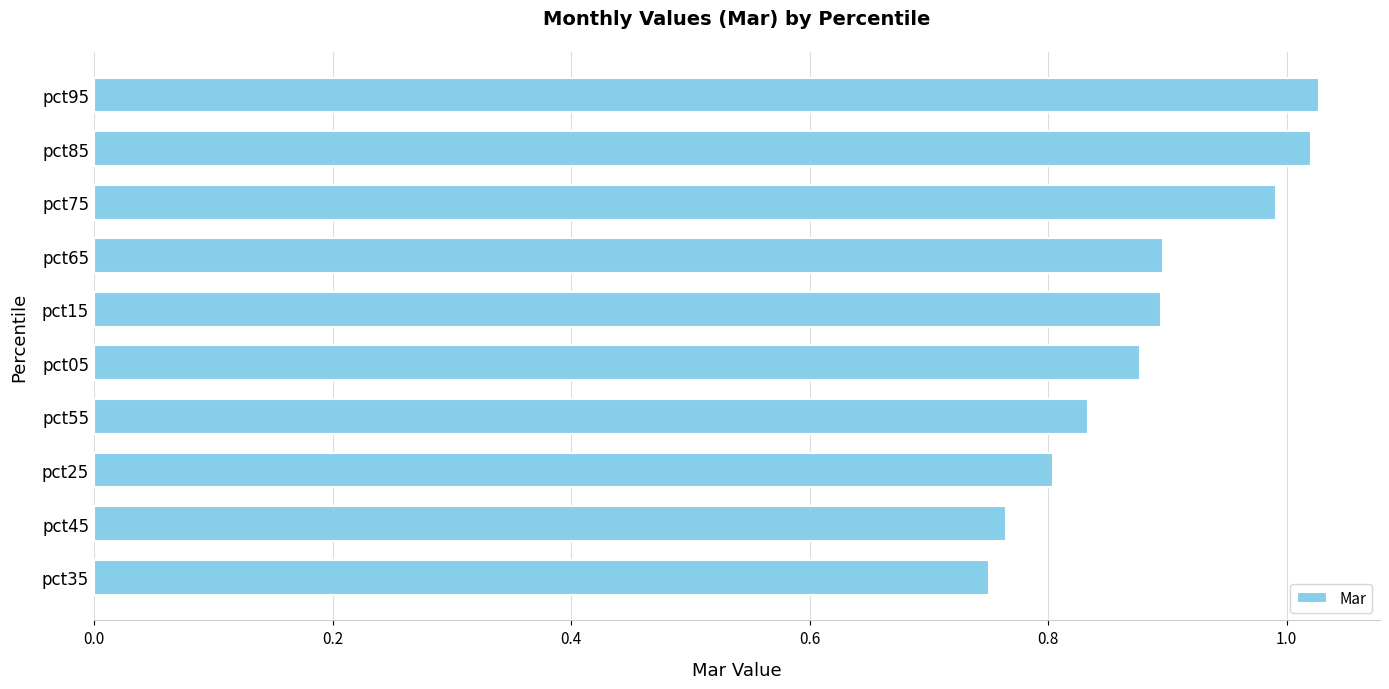

What is the sum of all values?

8.9